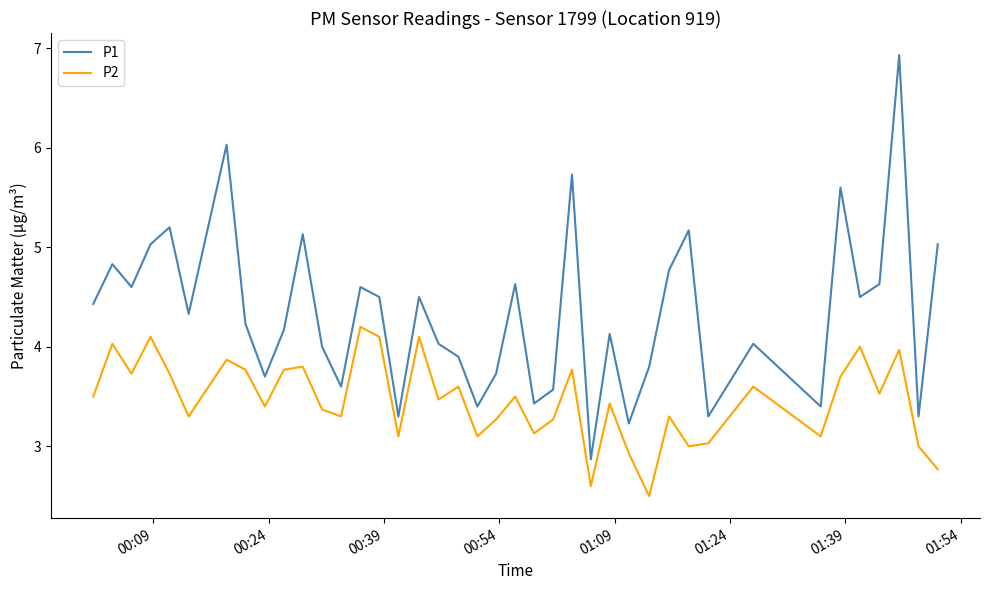

Which series has the widest spread of values?

P1